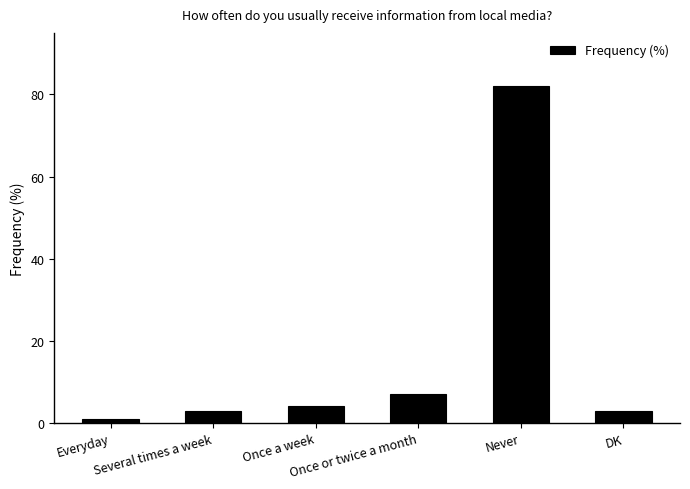

Reading right to left, extract all data points from this chart.

3	82	7	4	3	1